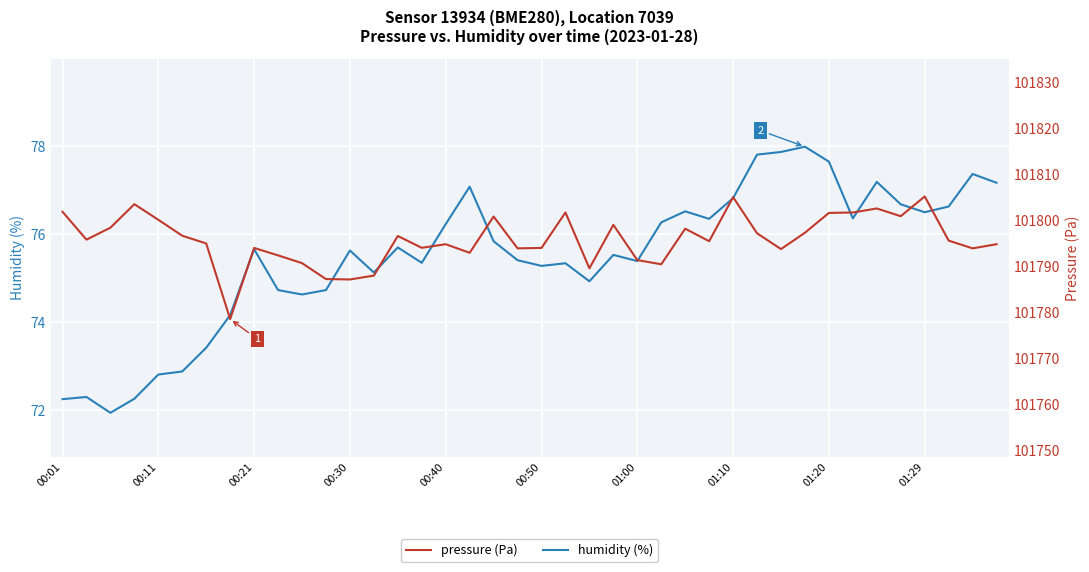

True or false: pressure (Pa) has a value of 101794.1 at 15.

True